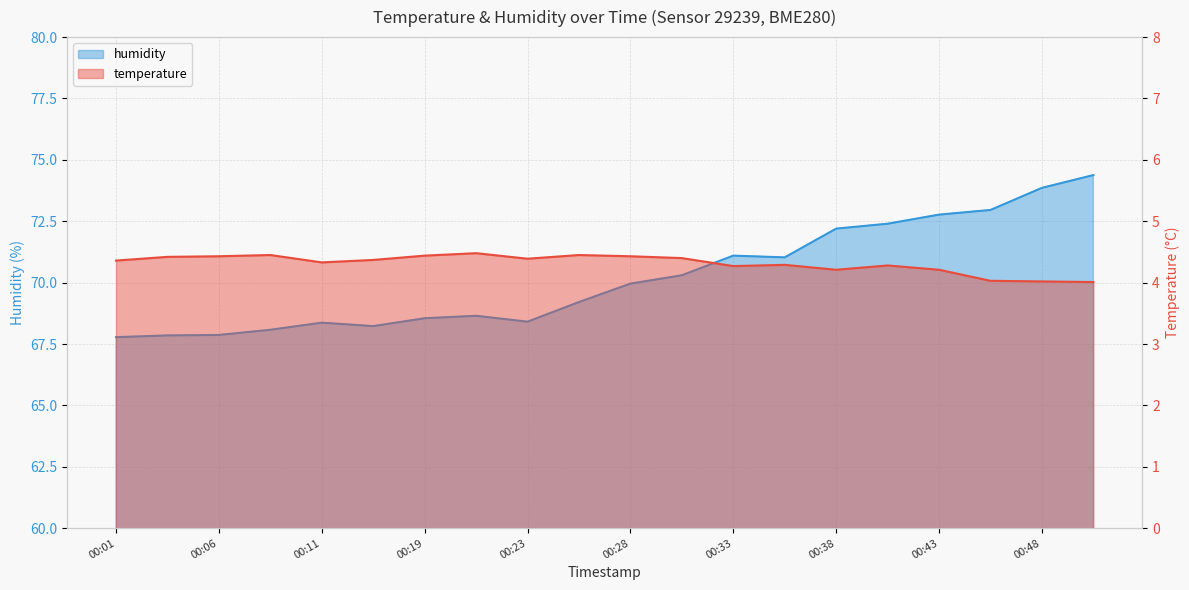

Which series has the largest range (max minus min)?

humidity